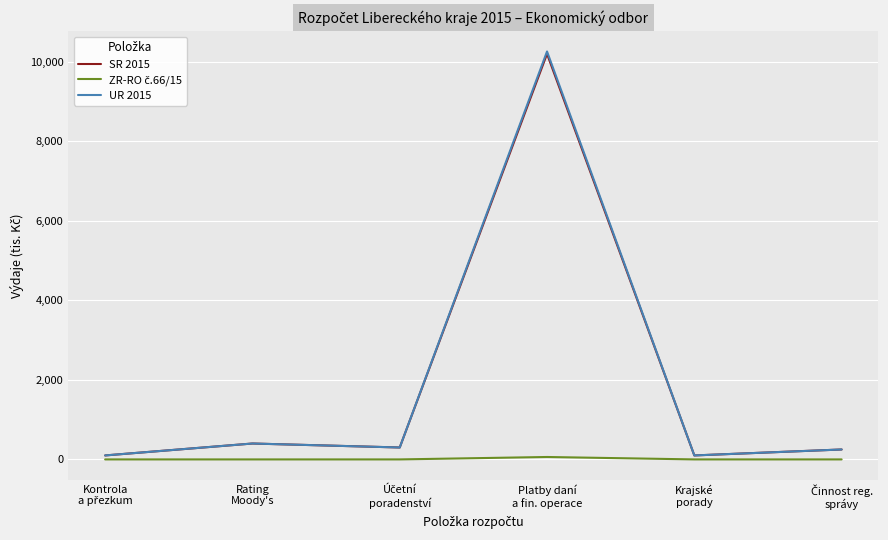

Which series has the widest spread of values?

UR 2015